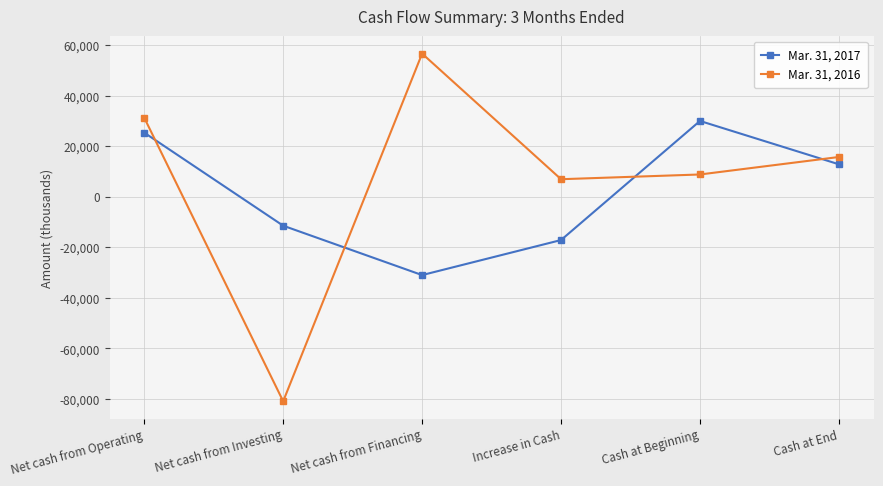

Does the chart have visible grid lines?

Yes